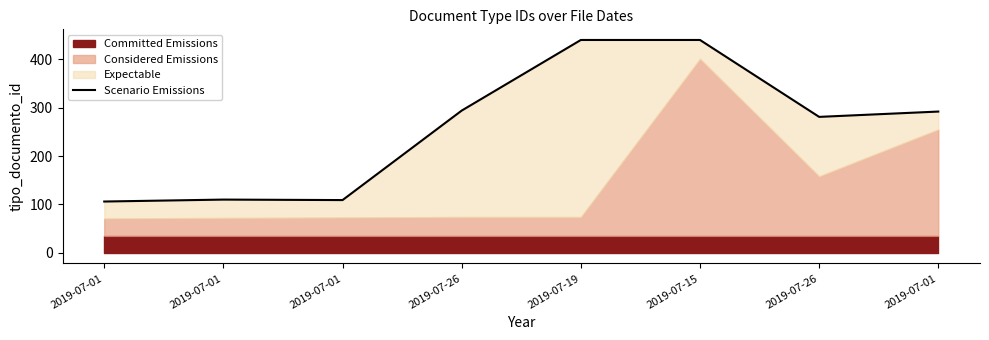

Between 2019-07-01 and 2019-07-01, which is larger?

2019-07-01